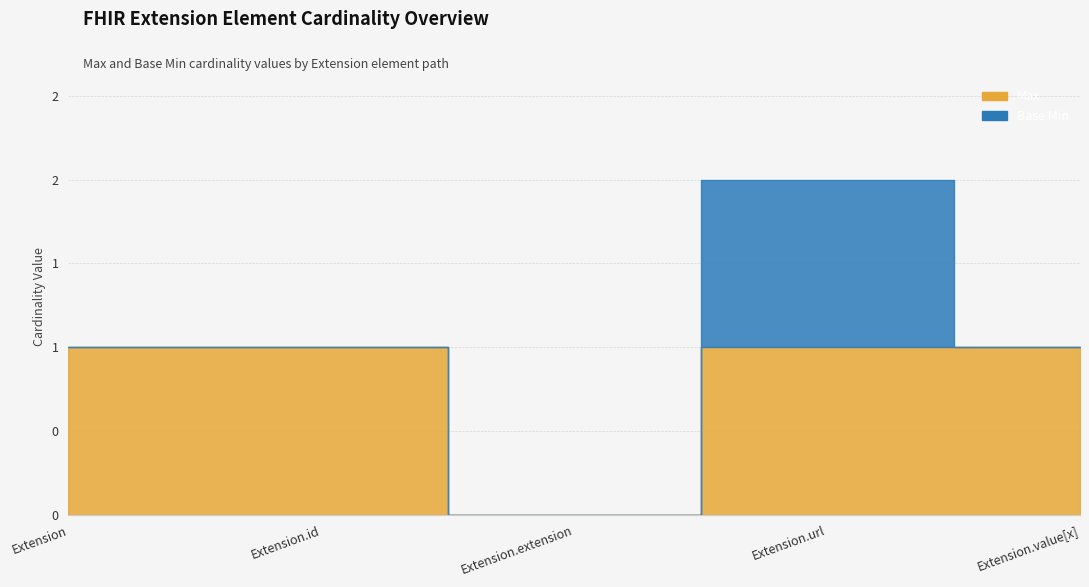

Reading left to right, list all the values displayed in this chart.

Max: Extension=1	Extension.id=1	Extension.extension=0	Extension.url=1	Extension.value[x]=1
Base Min: Extension=0	Extension.id=0	Extension.extension=0	Extension.url=1	Extension.value[x]=0